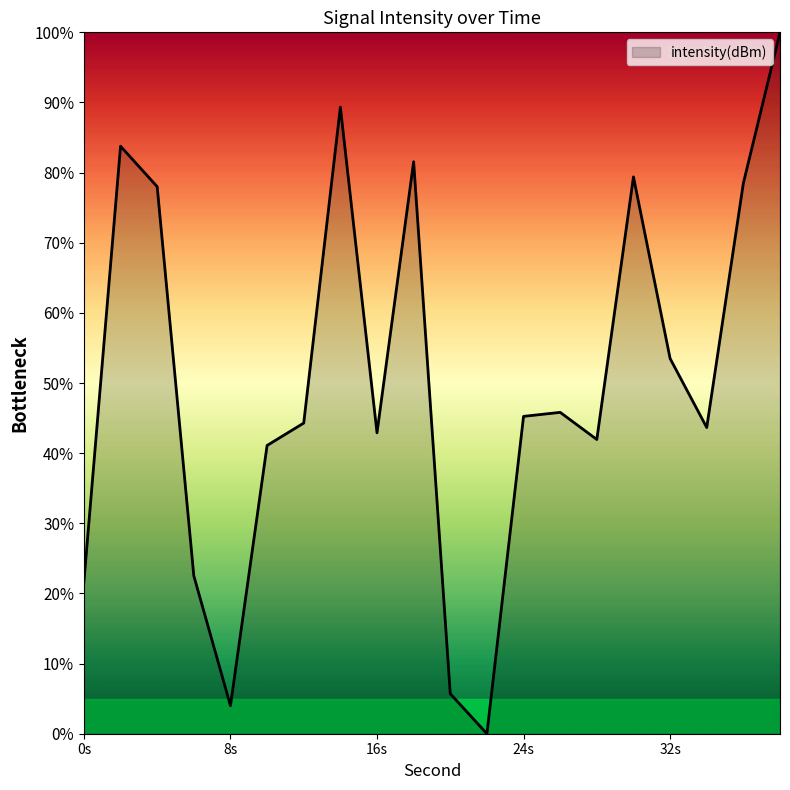

Count the number of categories in the chart.

20